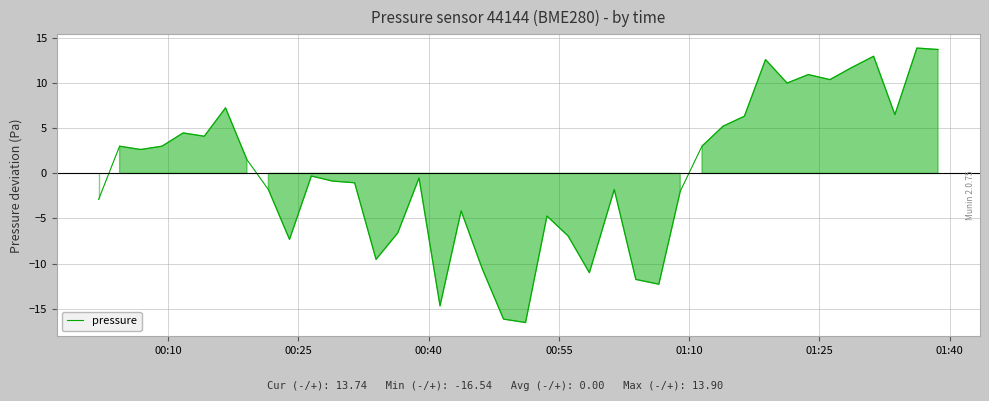

What is the difference between the maximum and minimum values?

30.4